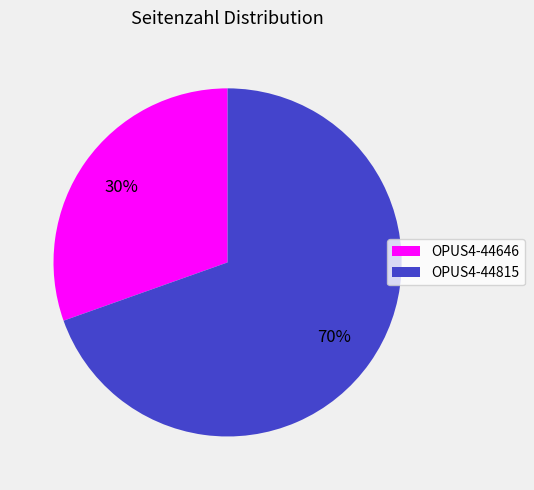

What is the largest slice in the pie chart?

OPUS4-44815